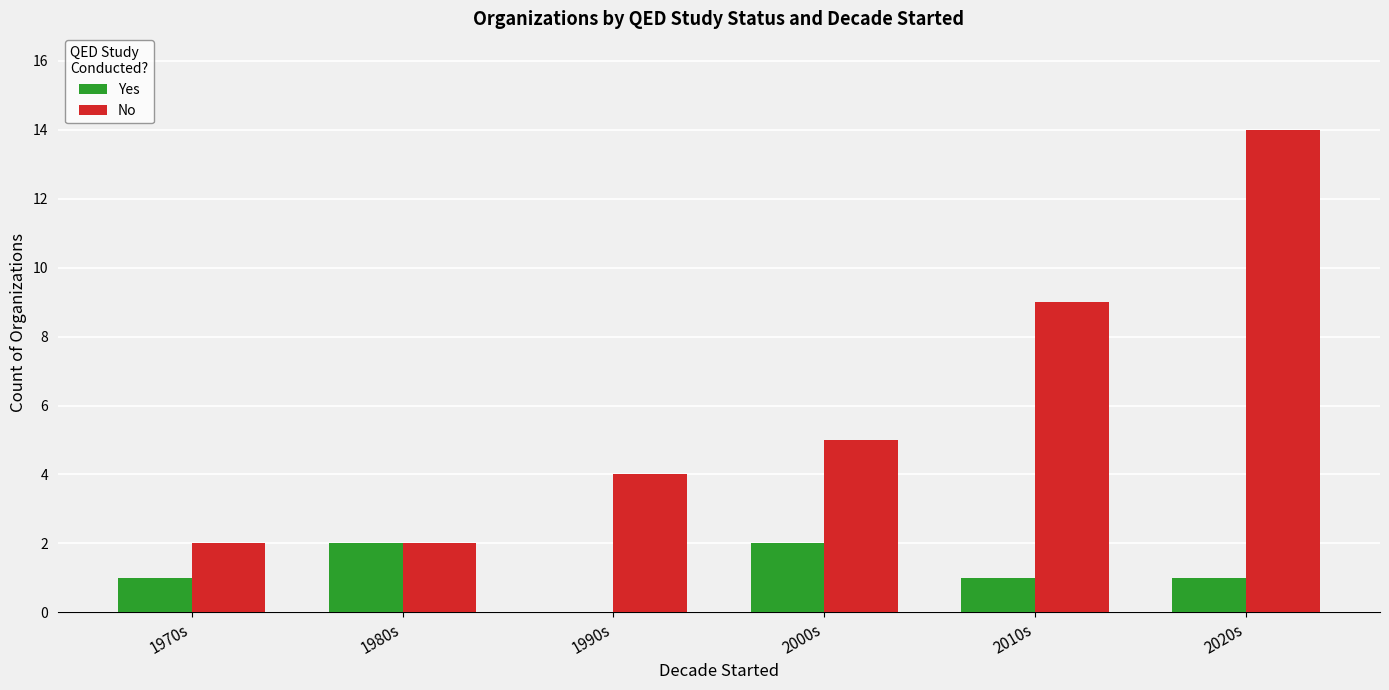

The value of No at 2000s is 5. True or false?

True